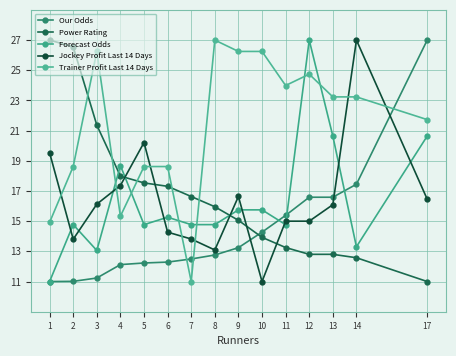

The value of Jockey Profit Last 14 Days at 8 is 7.2. True or false?

False